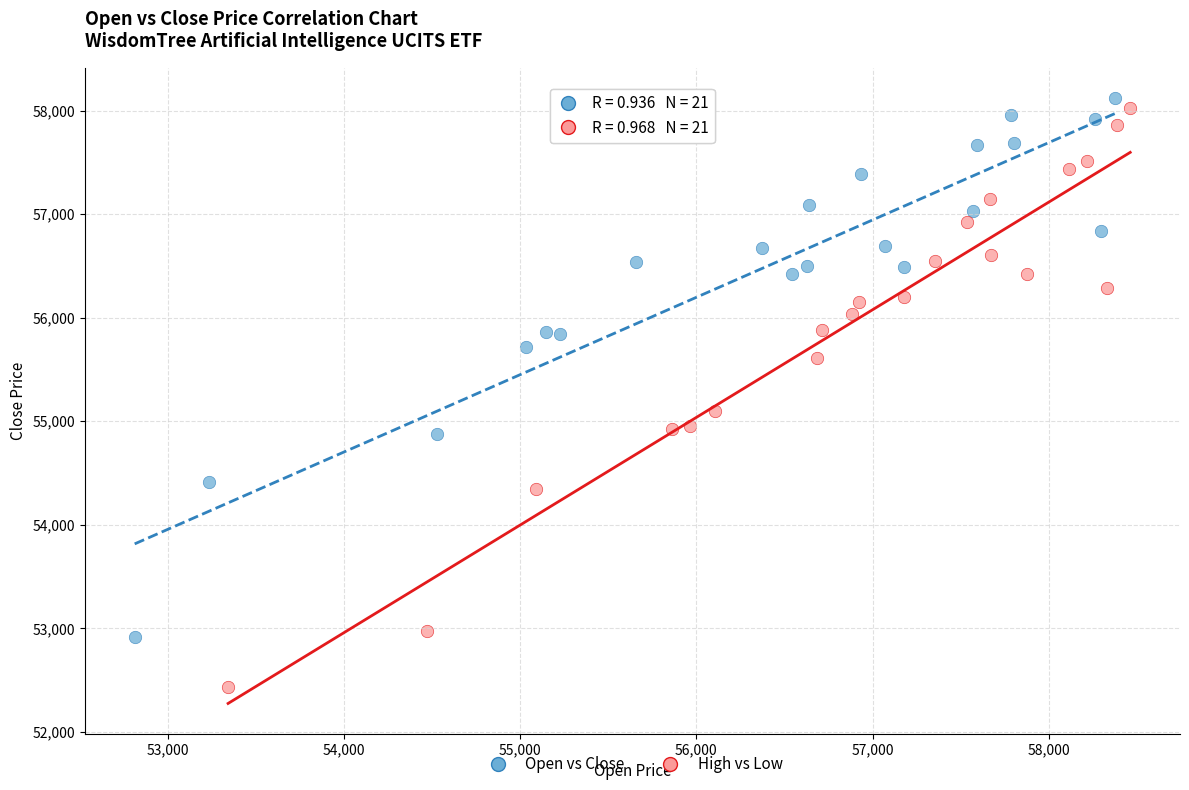

Which series has the largest Y range (max minus min)?

High vs Low